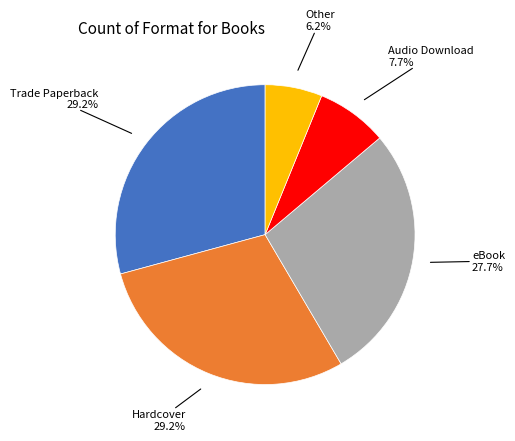

Does any single category account for the majority?

No